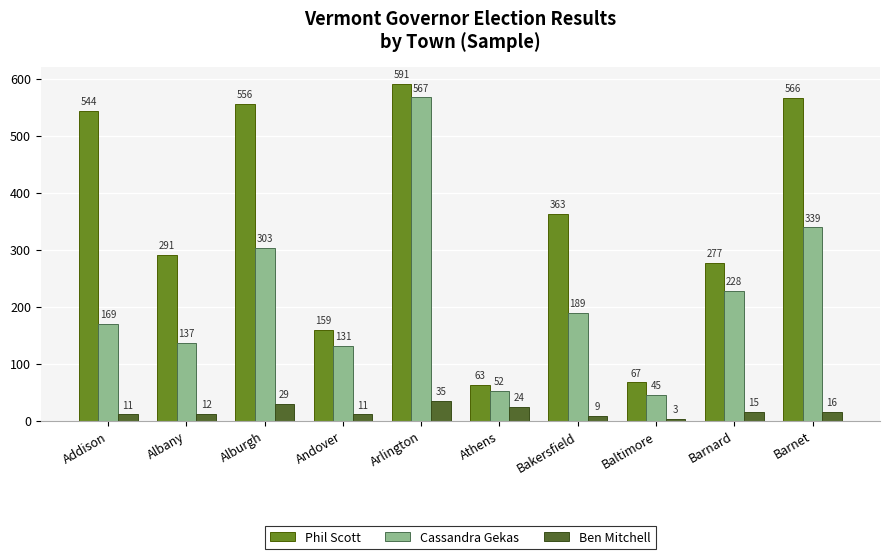

True or false: Cassandra Gekas has a value of 567 at Arlington.

True